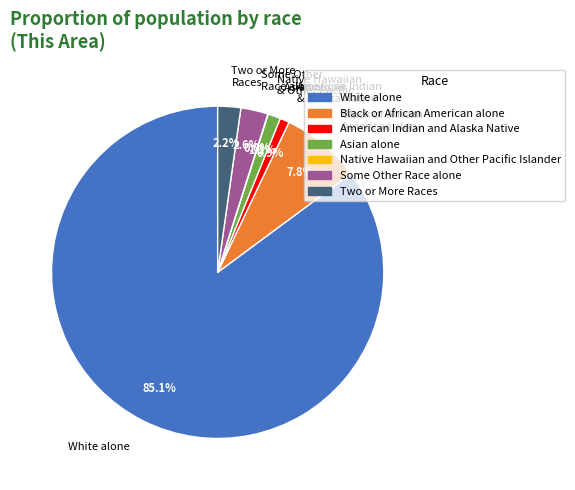

What portion of the pie excludes Some Other Race alone?

97.4%